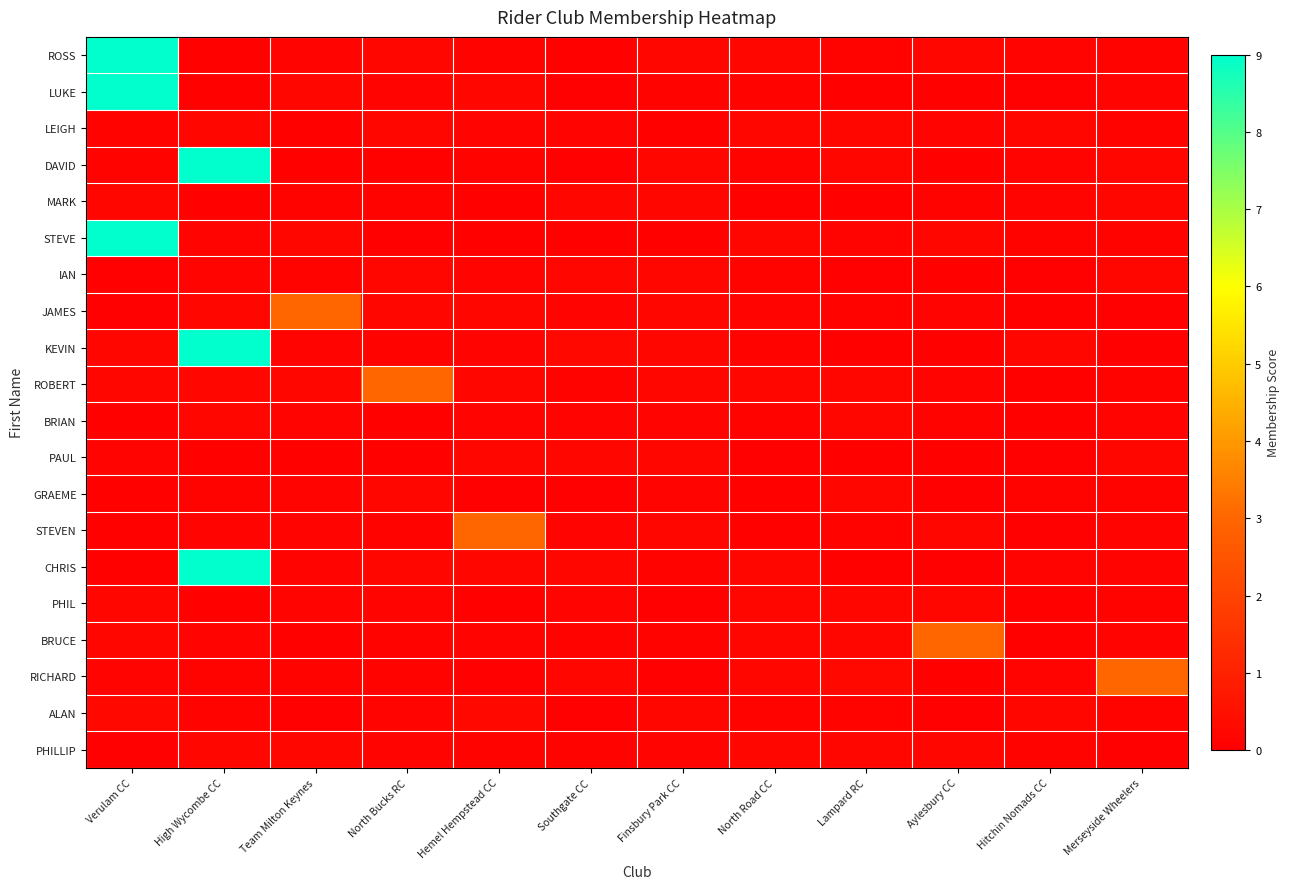

What is the smallest value displayed?

0.1